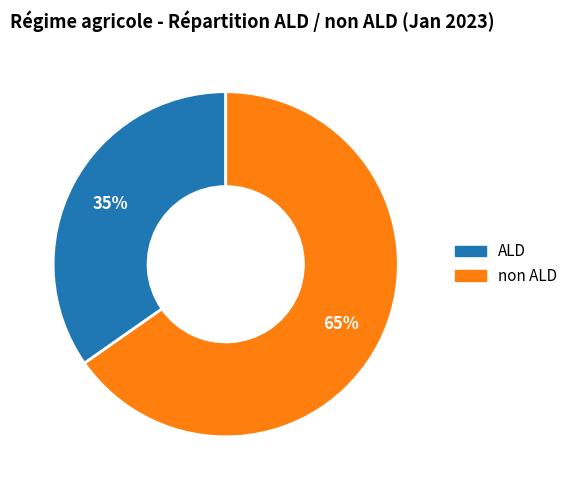

To the nearest percent, what portion does ALD represent?

35%